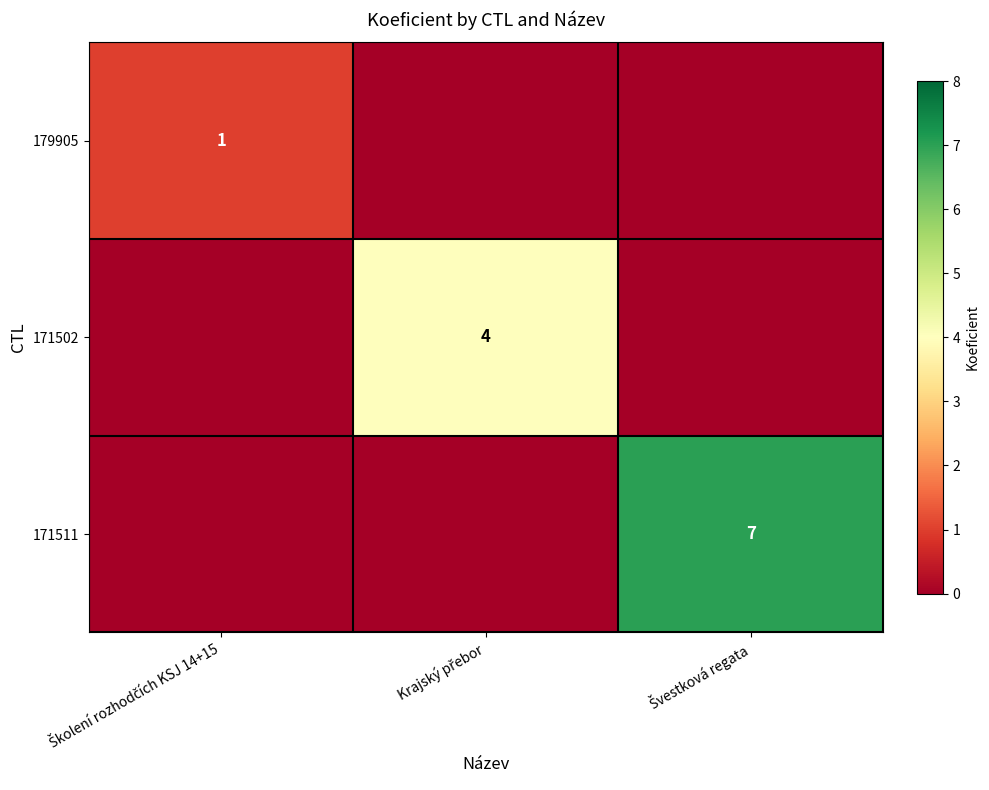

What is the difference between the maximum and minimum values in the 171502 series?

4